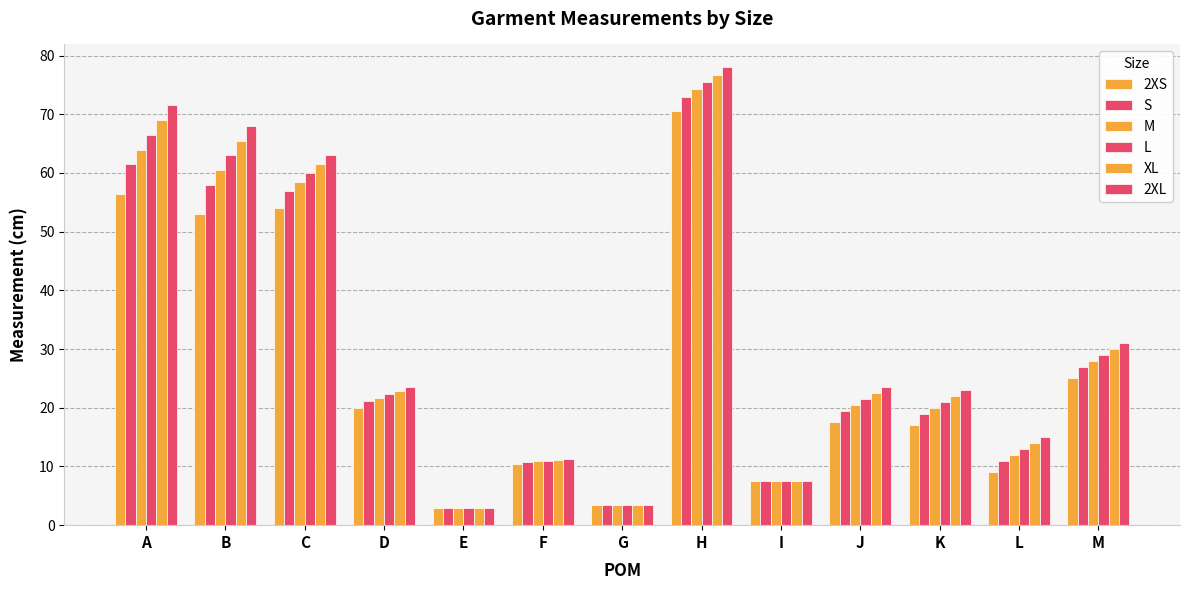

How many groups of bars are there?

13